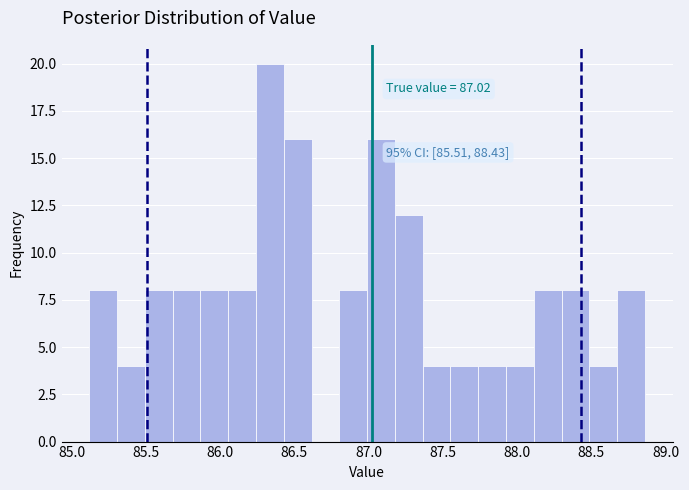

Read against the x-axis, roughly where is the centre of the tallest bar?

86.35